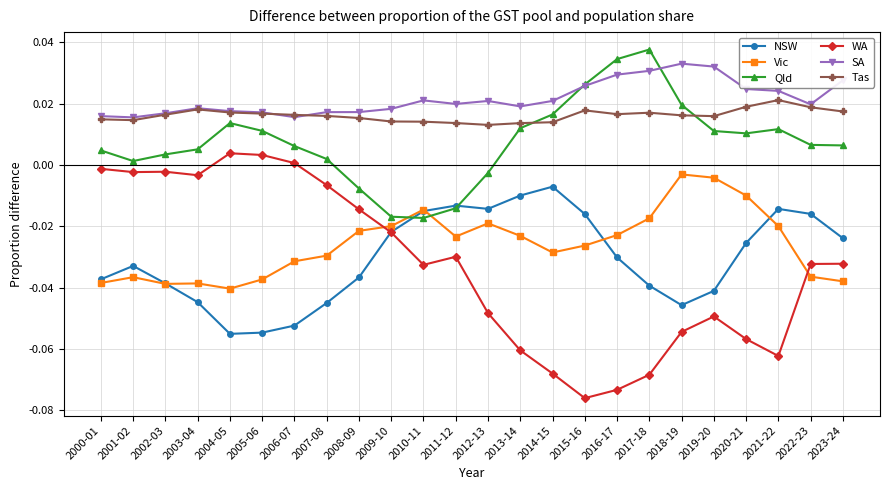

How many lines are shown in the chart?

6